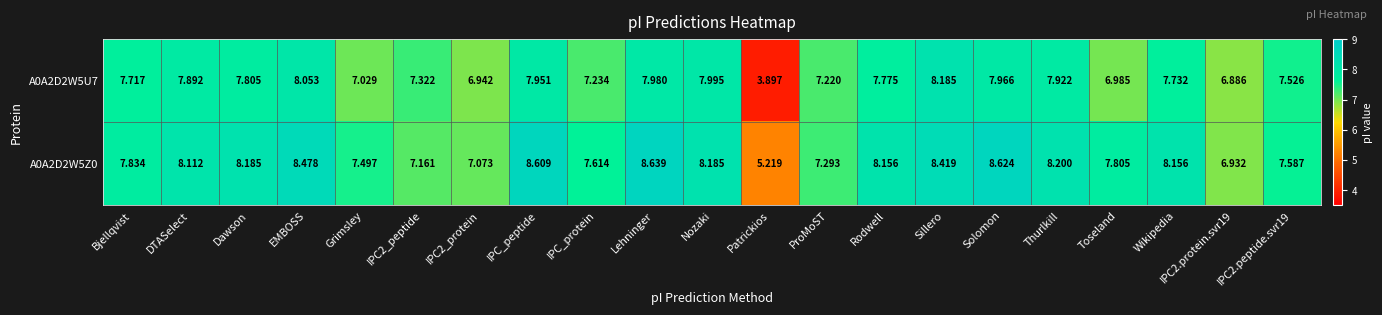

At which category does the chart reach its peak across all series?

Lehninger